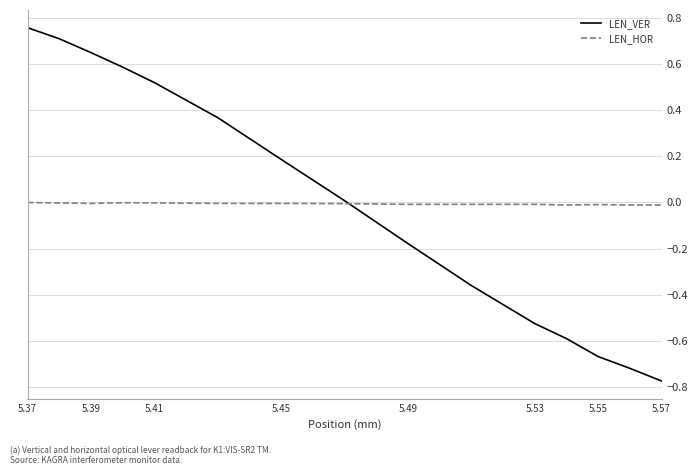

How many series are shown in this chart?

2